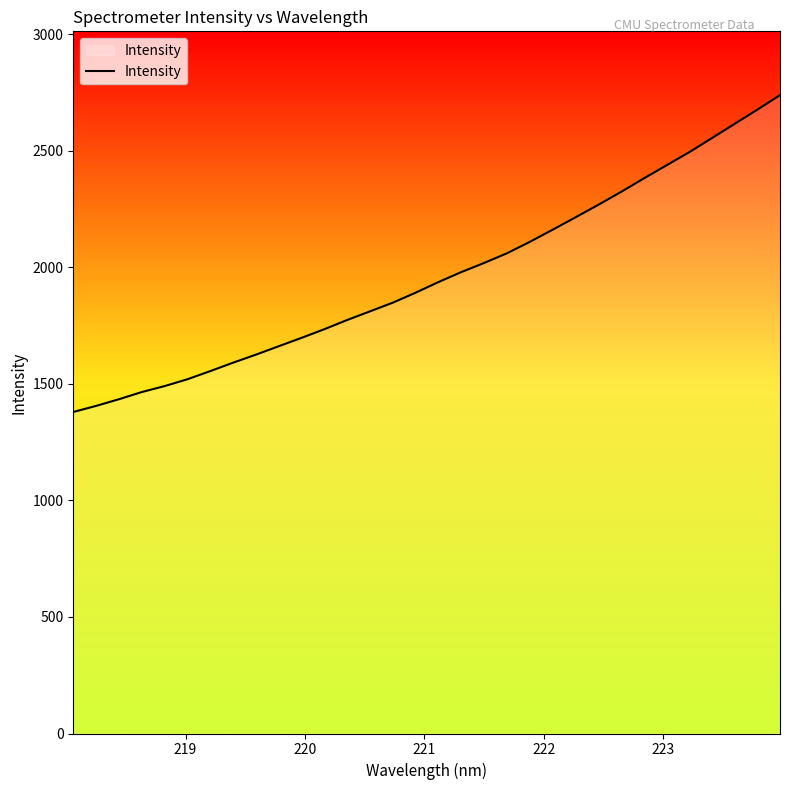

What is the smallest value displayed?

1379.0